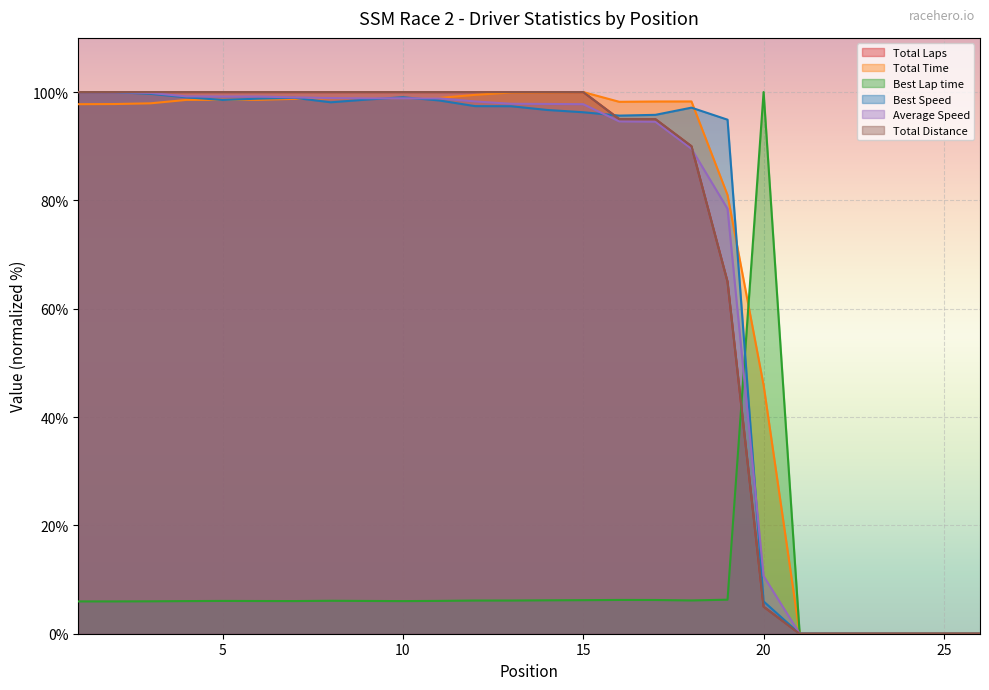

The value of Best Speed at 11 is 131.6. True or false?

False